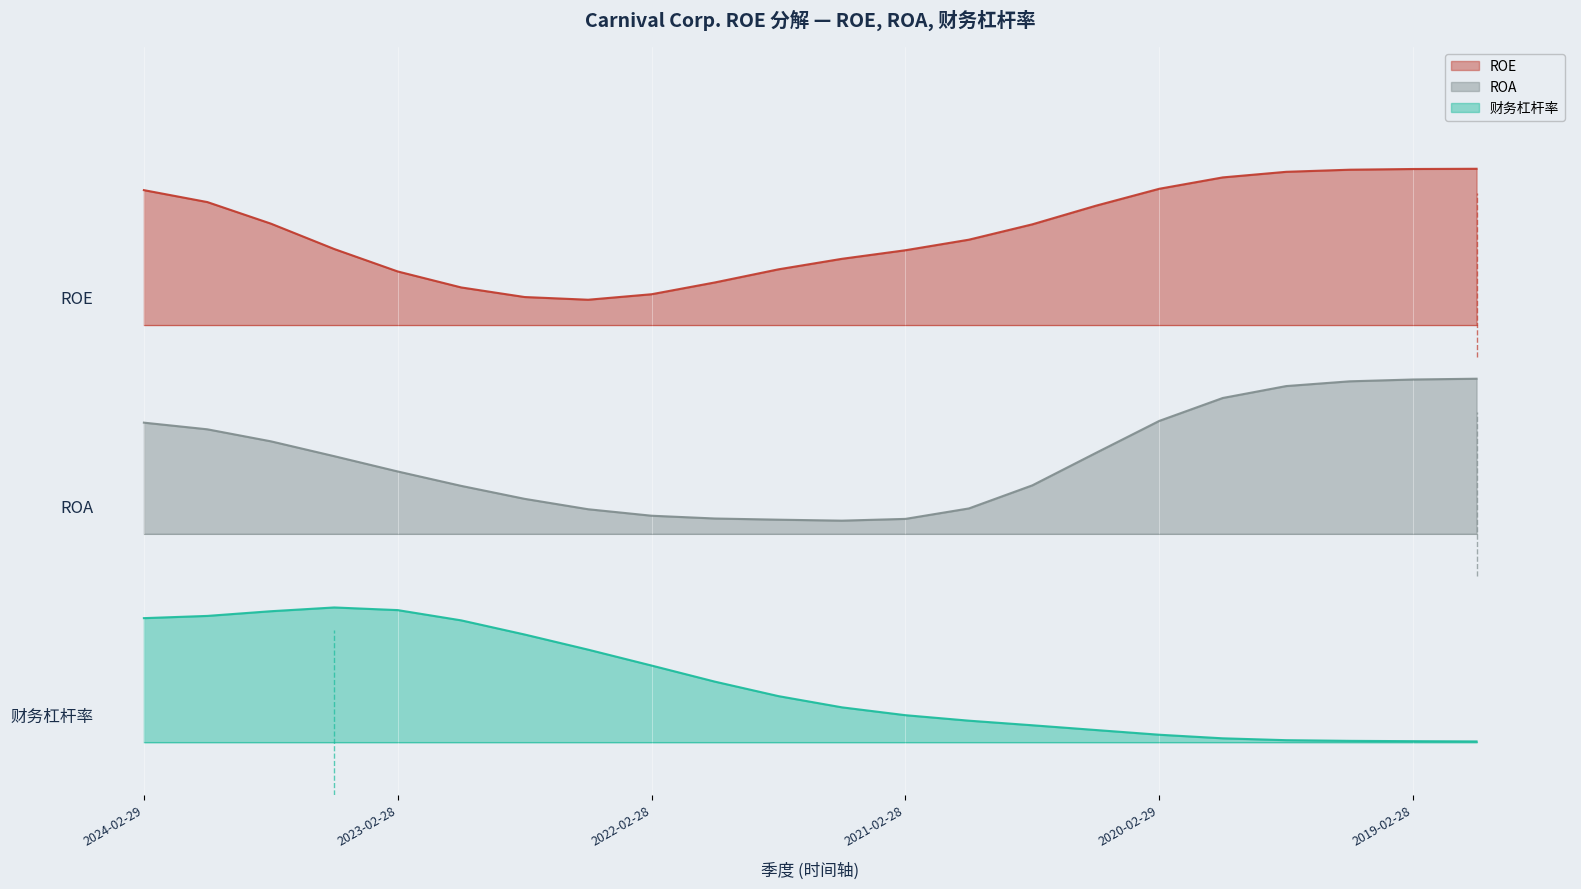

True or false: ROE and ROA intersect in this chart.

False